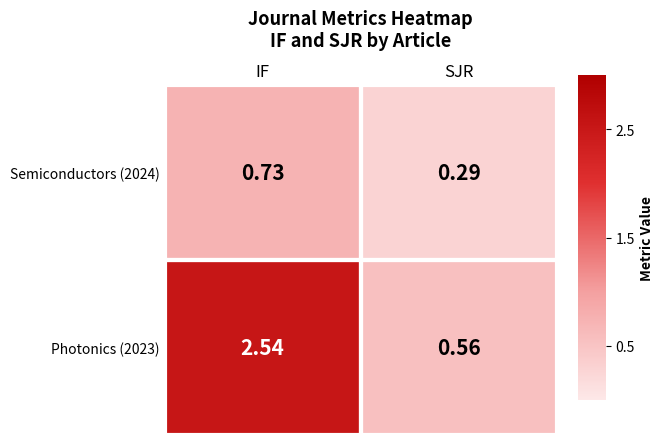

At which category is the sum across all series the highest?

IF